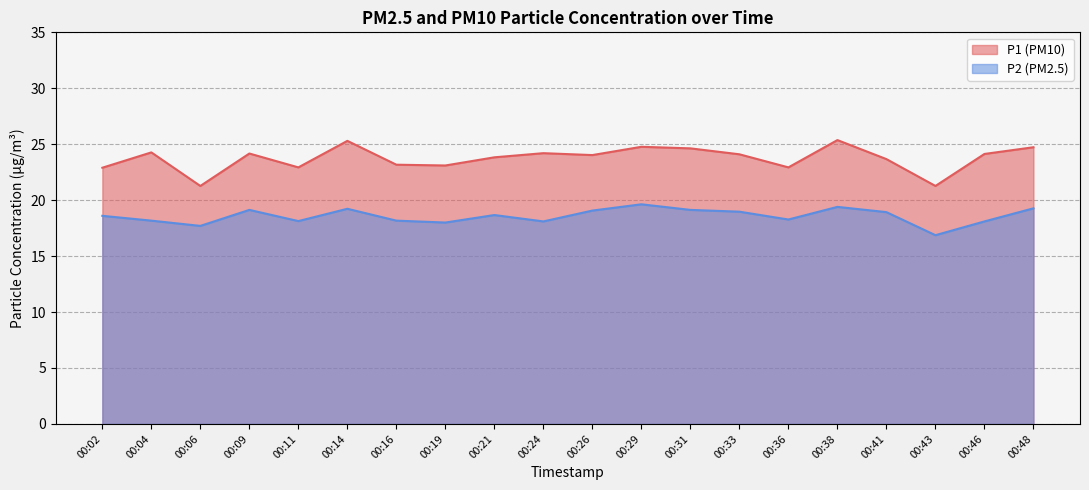

At how many categories does at least one series exceed 17?

20